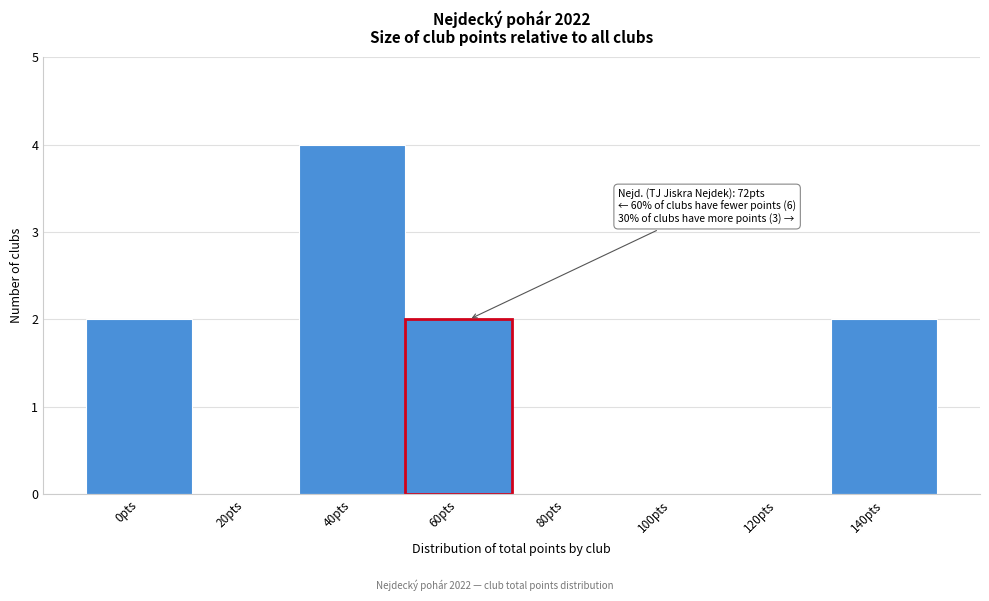

Reading left to right, extract all data points from this chart.

0pts=2	20pts=0	40pts=4	60pts=2	80pts=0	100pts=0	120pts=0	140pts=2